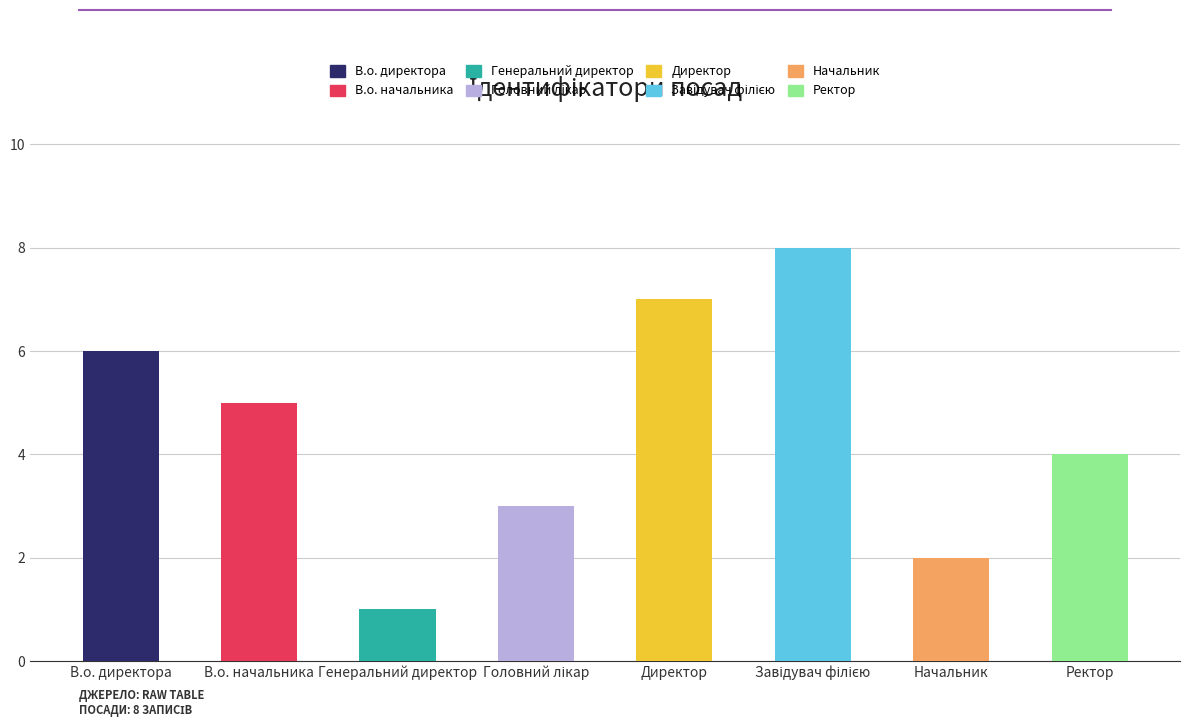

Reading left to right, transcribe all the data shown in this chart.

6	5	1	3	7	8	2	4